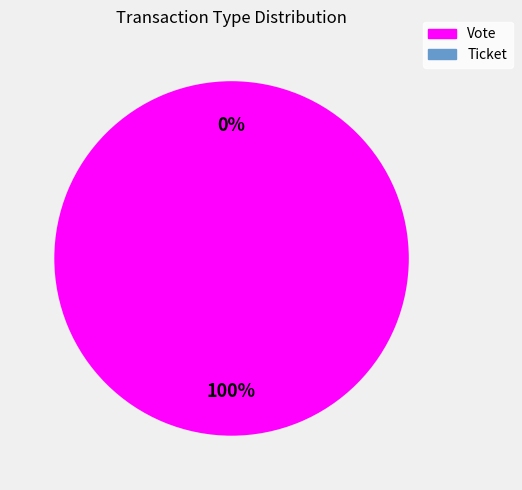

Is there any slice that represents more than half of the pie?

Yes